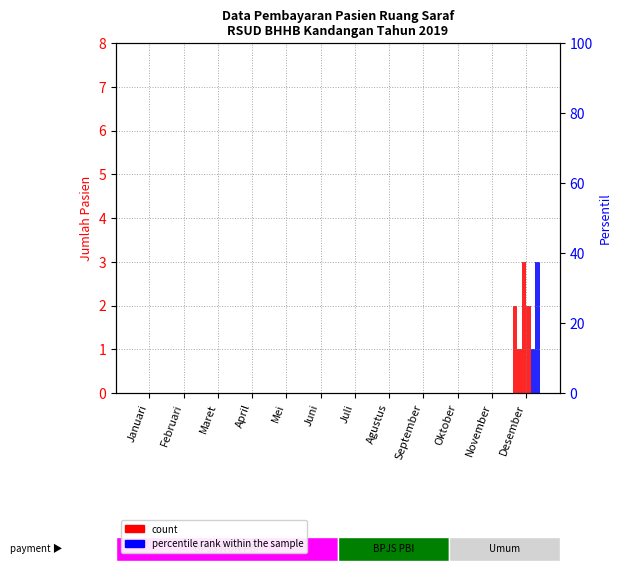

Which category has the highest value across all series?

Desember